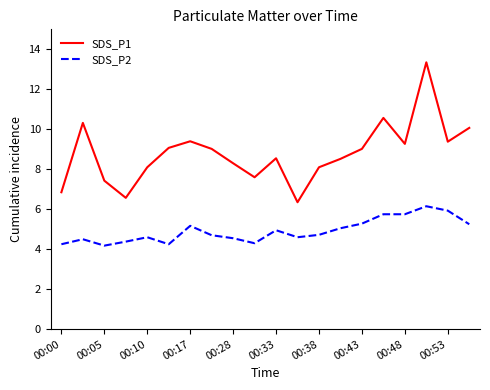

Which series has the largest range (max minus min)?

SDS_P1